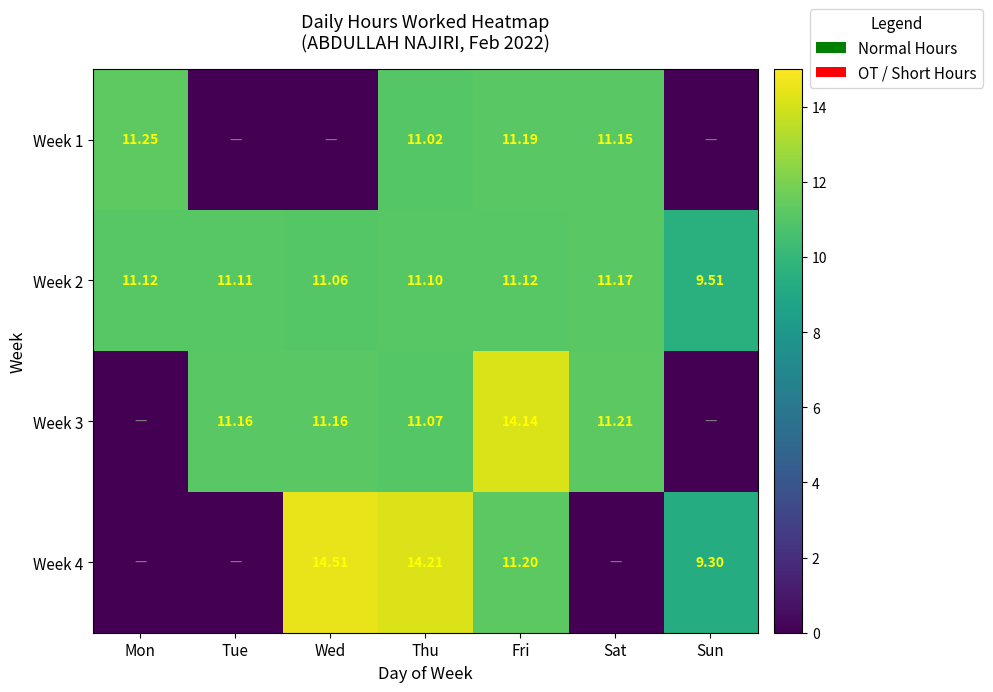

The Week 3 series shows 0.0 at Sun. True or false?

True